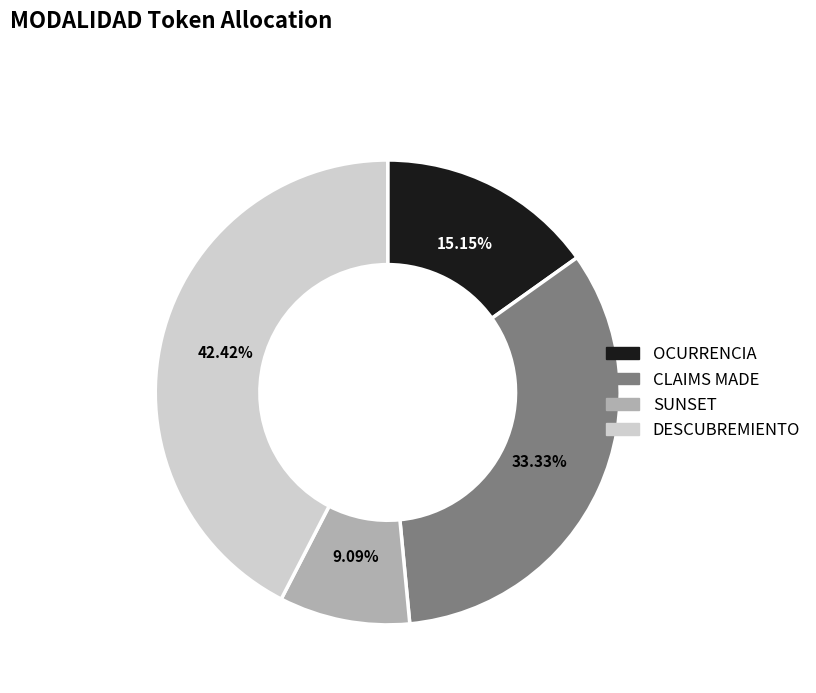

What percentage is the OCURRENCIA slice, to the nearest percent?

15%